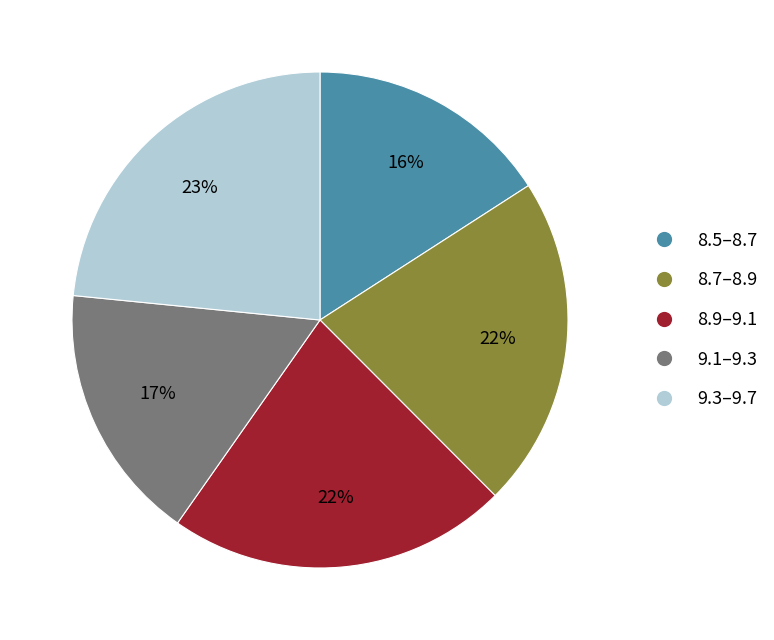

Between 8.7–8.9 and 9.1–9.3, which is larger?

8.7–8.9